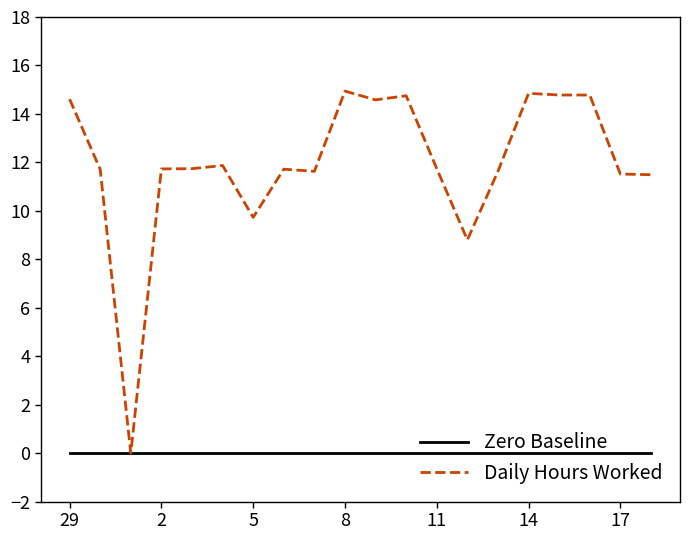

Rank the series by their maximum value, from highest to lowest.

Daily Hours Worked, Zero Baseline